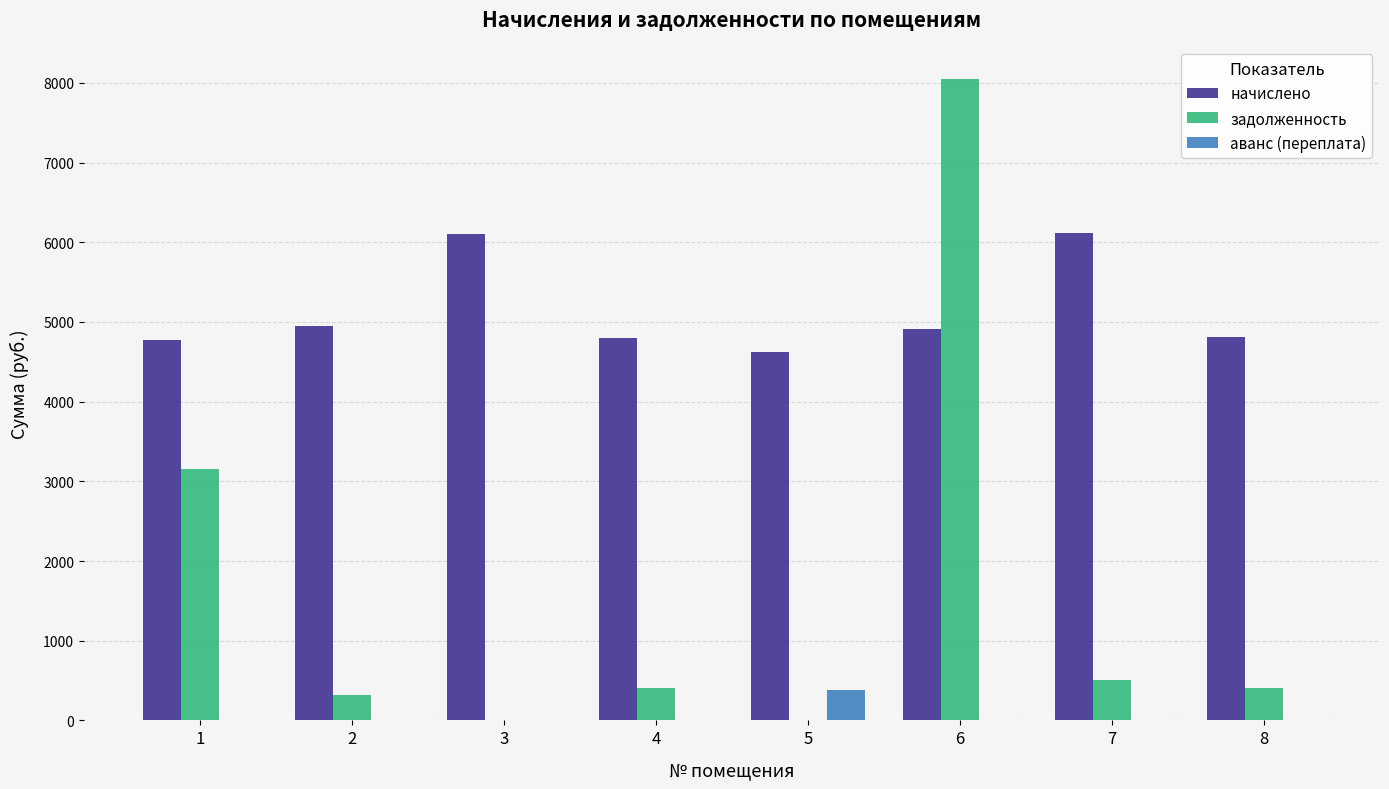

Which series changed the most between 3 and 4?

начислено